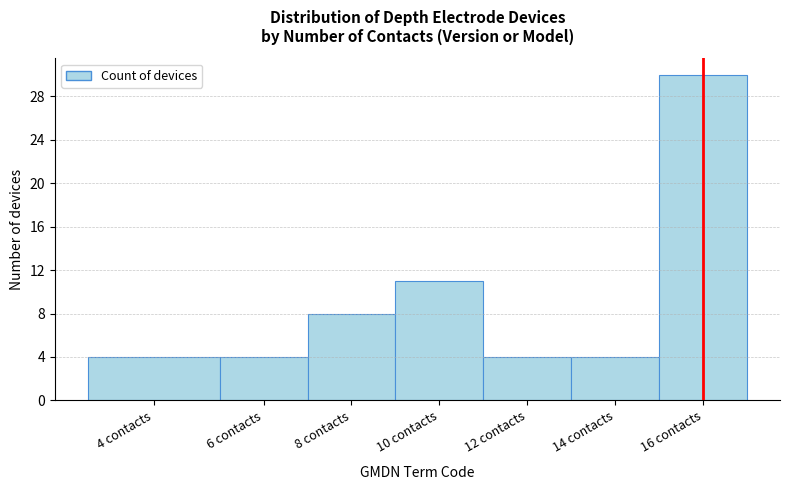

Reading left to right, extract all data points from this chart.

4	4	8	11	4	4	30